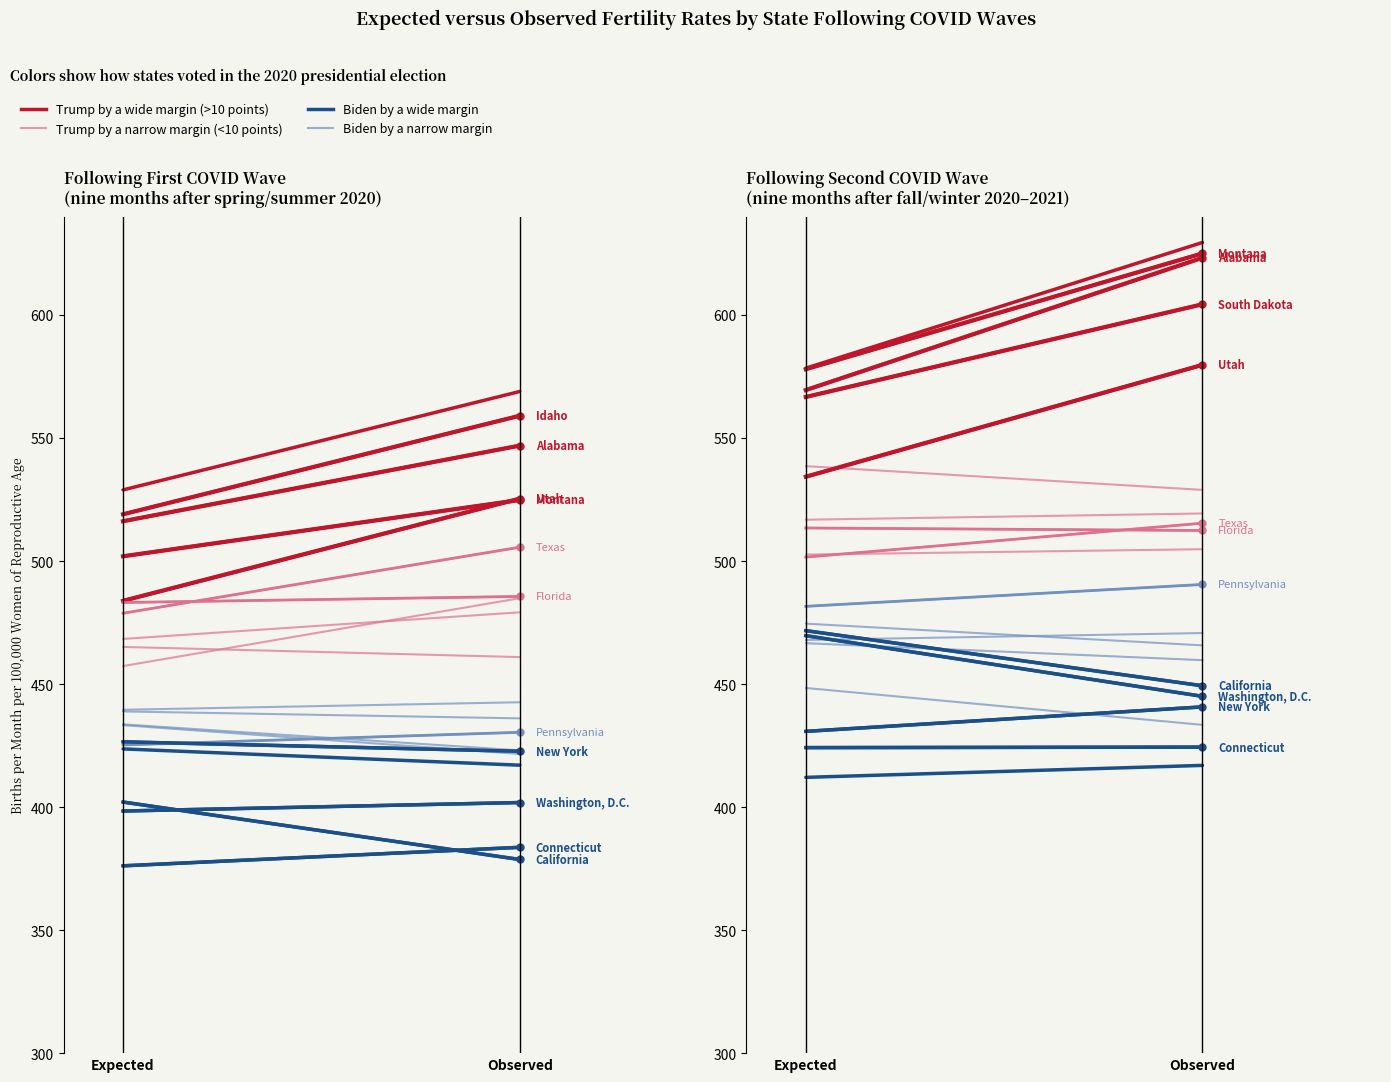

What is the label of the 2nd point from the left?

Observed